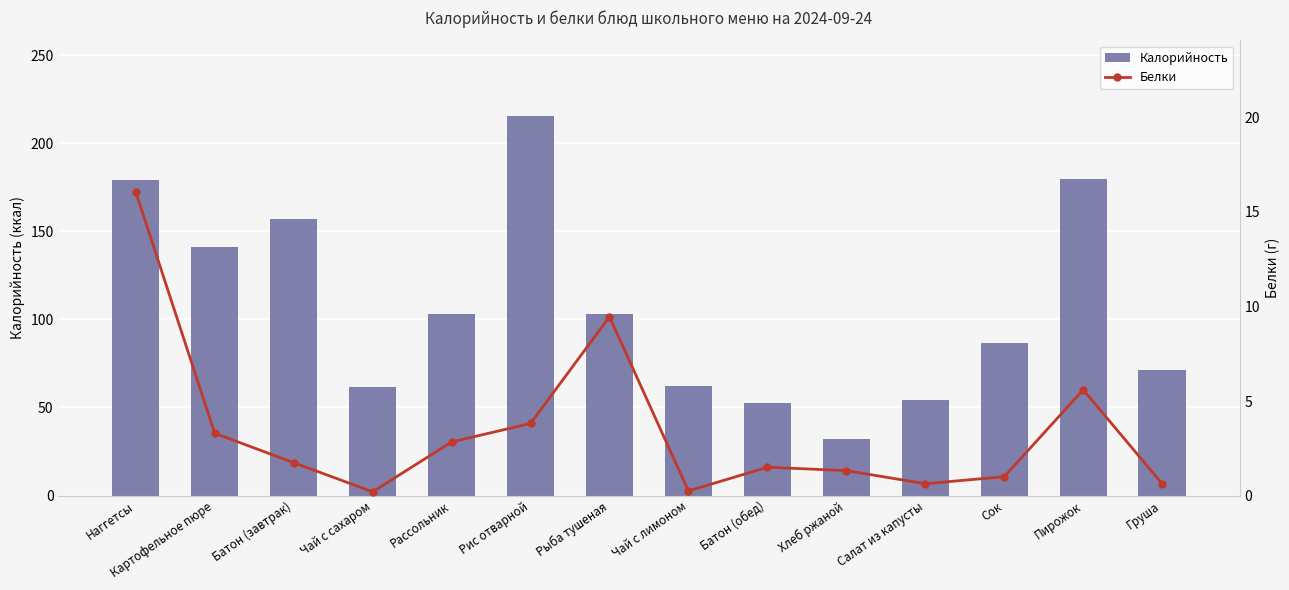

What is the highest value of the Белки series?

16.0